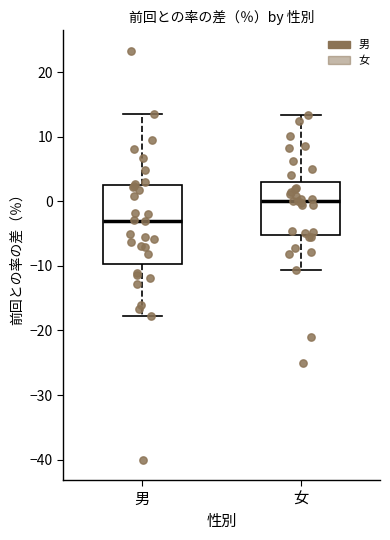

Where does the median line of the box for 女 sit on the y-axis? The values are not printed on the chart, so give them approximately, as read against the axis.

0